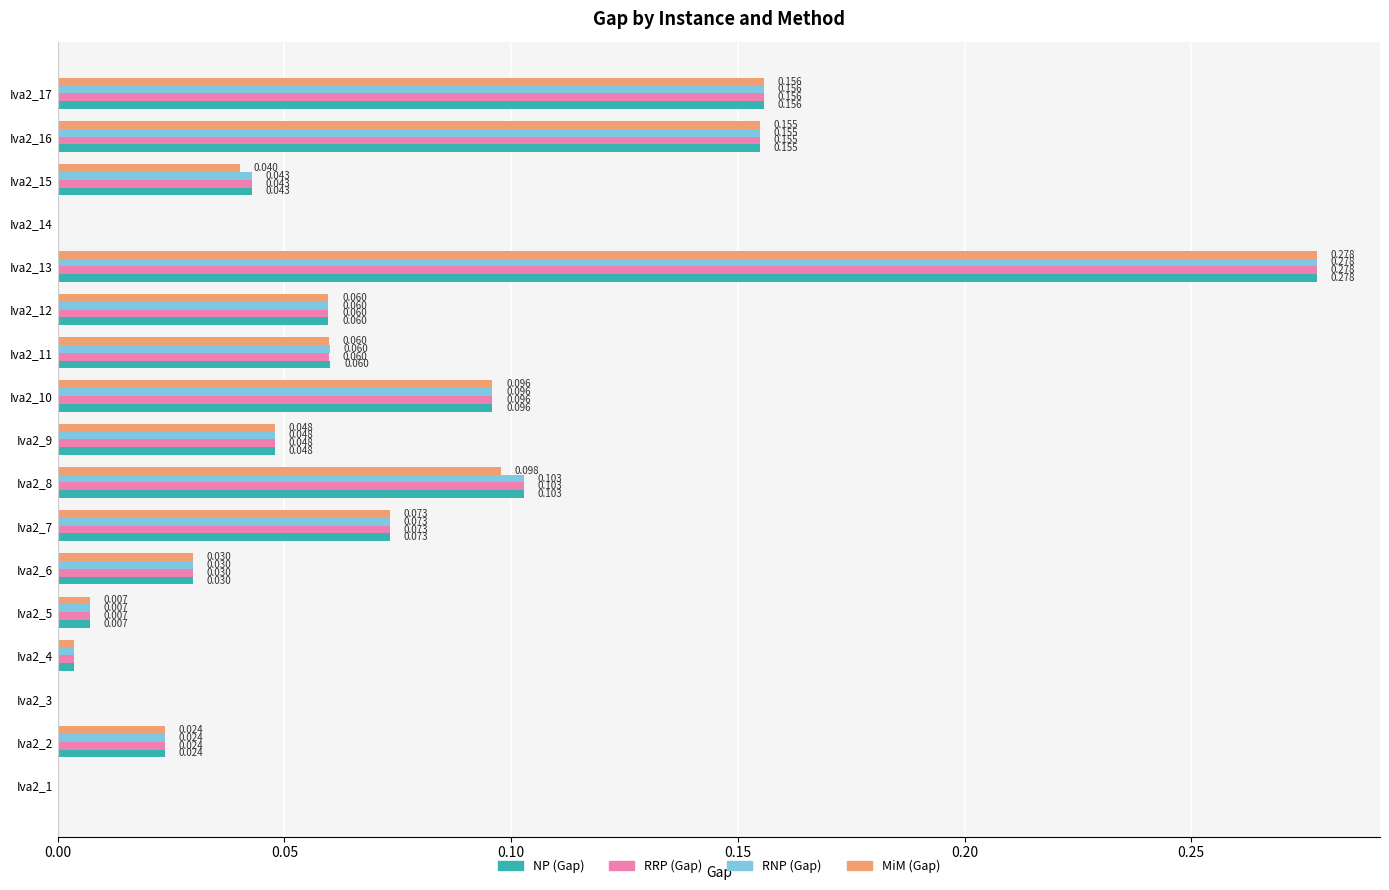

Is the value of MiM (Gap) at Iva2_6 greater than the value of RNP (Gap) at Iva2_1?

Yes